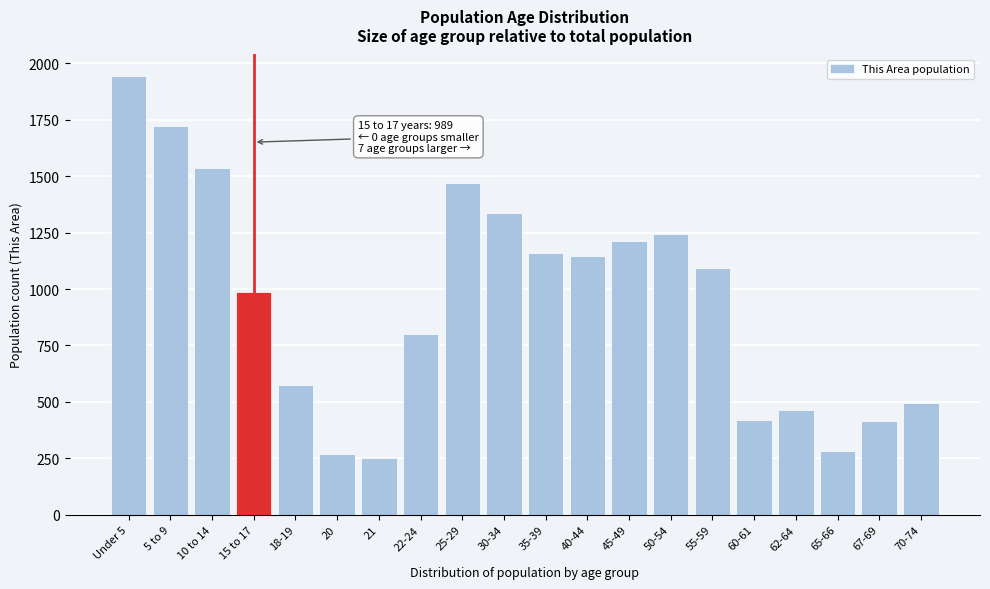

What is the value of the 5th bar from the left?

575